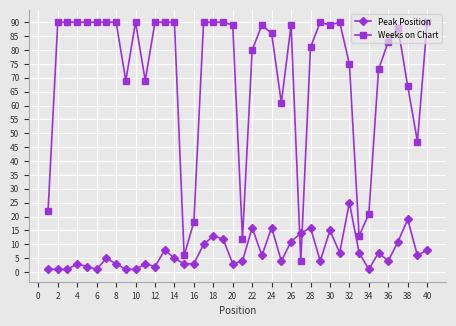

After their last crossing, which series has the higher values: Weeks on Chart or Peak Position?

Weeks on Chart